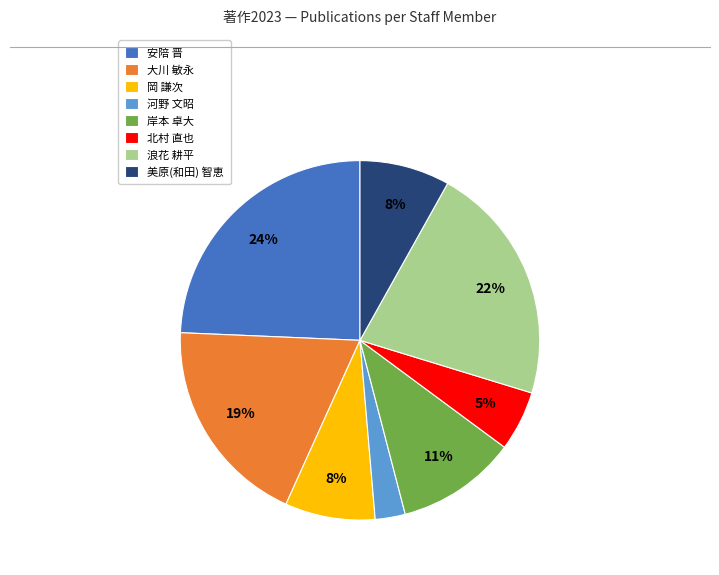

To the nearest percent, what is the average slice percentage?

12%